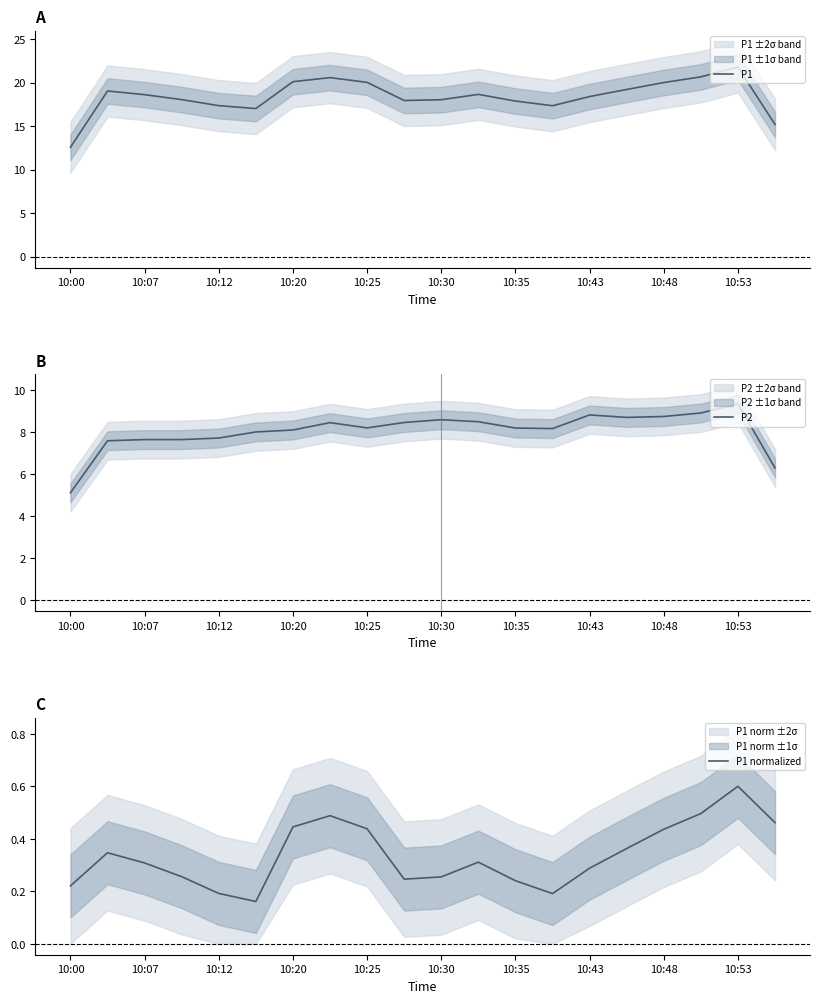

The P1 series shows 18.4 at 10:43. True or false?

True